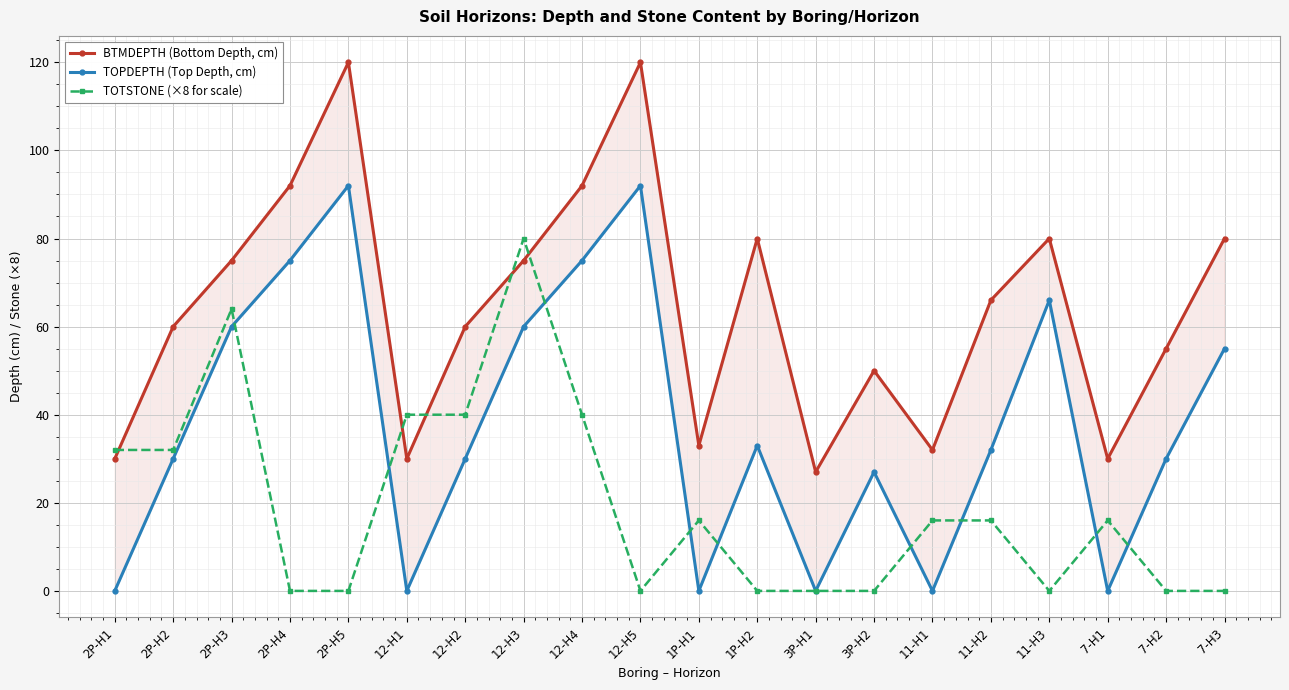

Reading right to left, extract all data points from this chart.

BTMDEPTH (Bottom Depth, cm): 80	55	30	80	66	32	50	27	80	33	120	92	75	60	30	120	92	75	60	30
TOPDEPTH (Top Depth, cm): 55	30	0	66	32	0	27	0	33	0	92	75	60	30	0	92	75	60	30	0
TOTSTONE (×8 for scale): 0	0	16	0	16	16	0	0	0	16	0	40	80	40	40	0	0	64	32	32